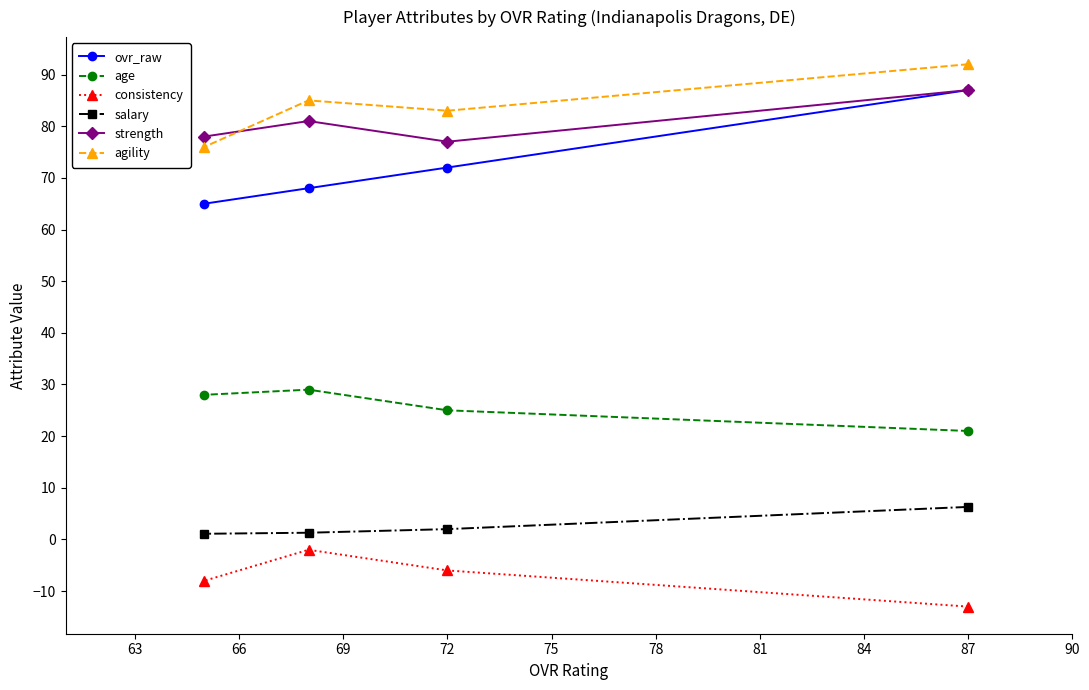

What is the smallest value displayed?

-13.0